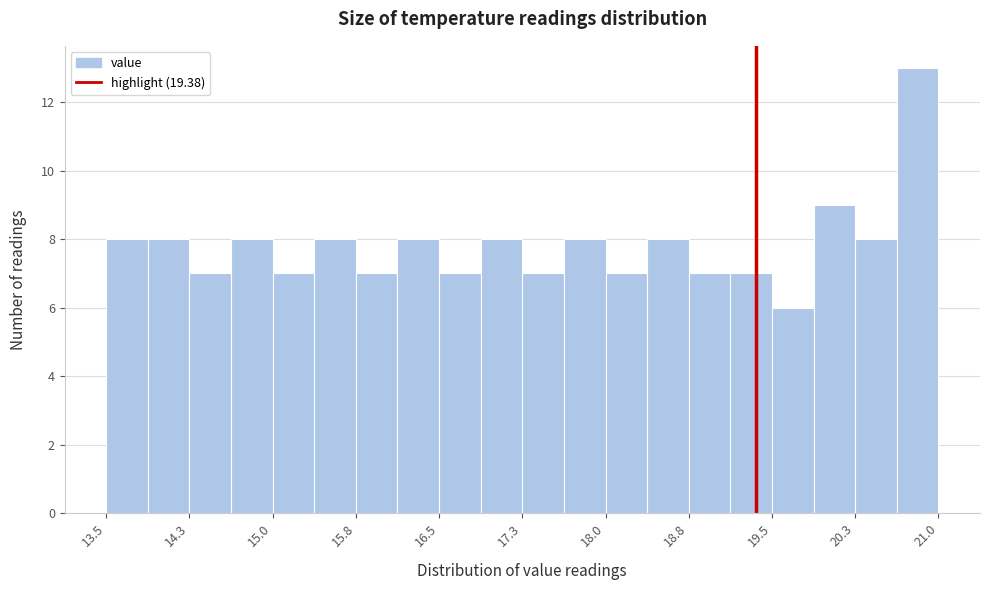

Around what value on the x-axis is the tallest bar? Give the approximate position of its centre, as read against the axis.

20.8